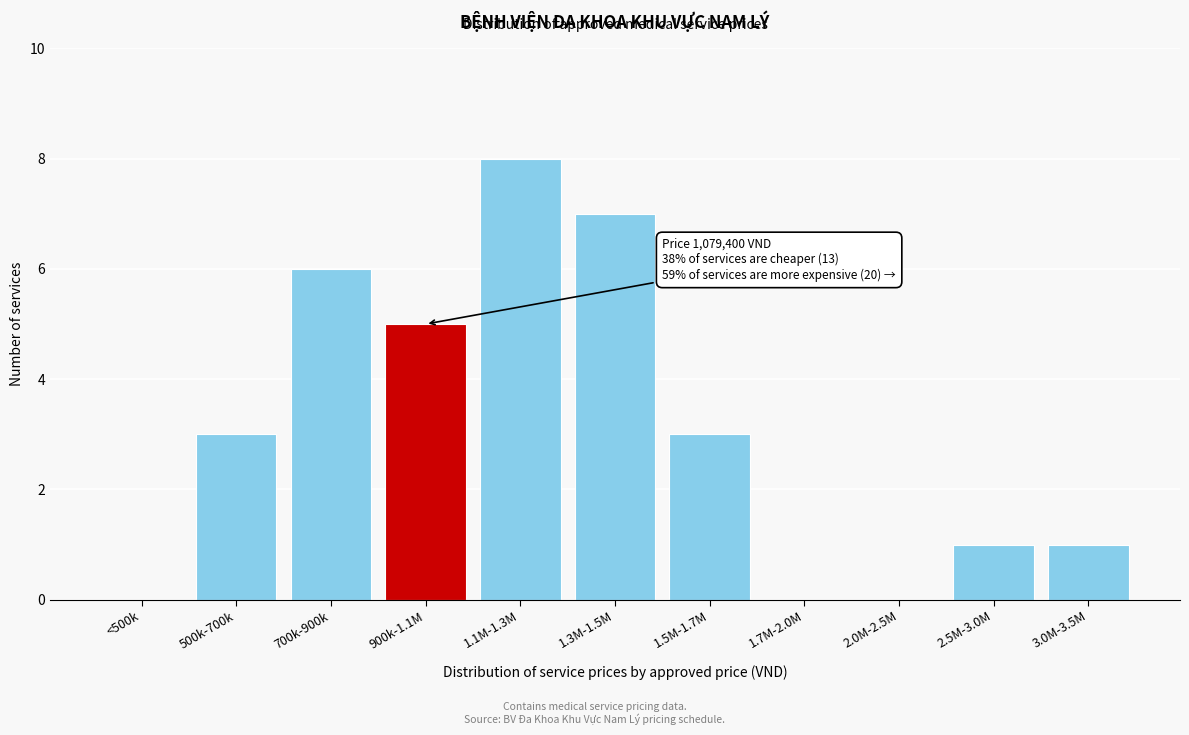

Reading left to right, transcribe all the data shown in this chart.

<500k=0	500k-700k=3	700k-900k=6	900k-1.1M=5	1.1M-1.3M=8	1.3M-1.5M=7	1.5M-1.7M=3	1.7M-2.0M=0	2.0M-2.5M=0	2.5M-3.0M=1	3.0M-3.5M=1